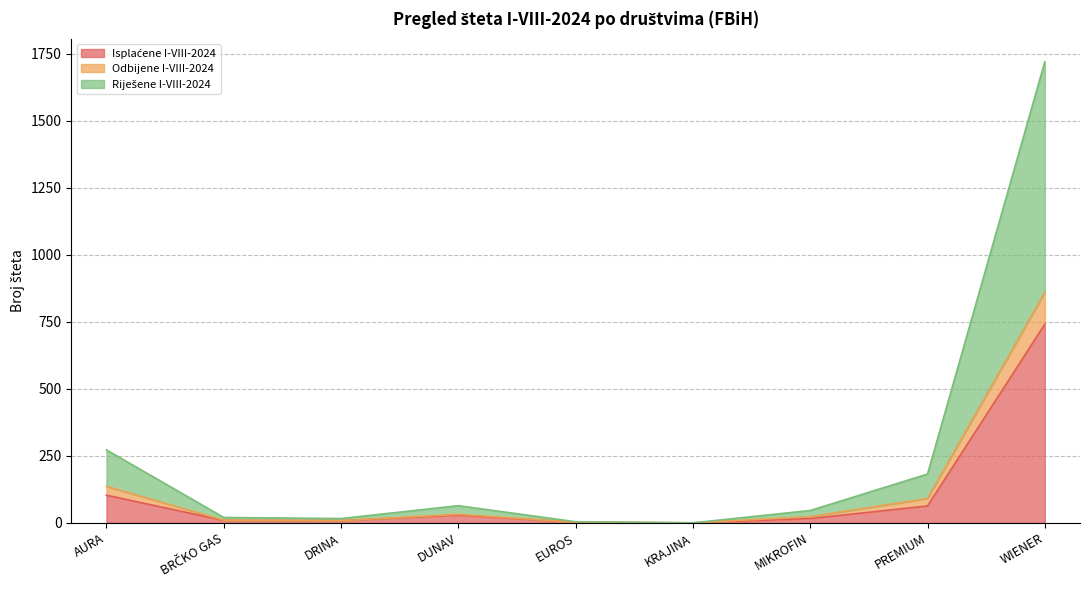

Which has a higher value, KRAJINA or PREMIUM?

PREMIUM